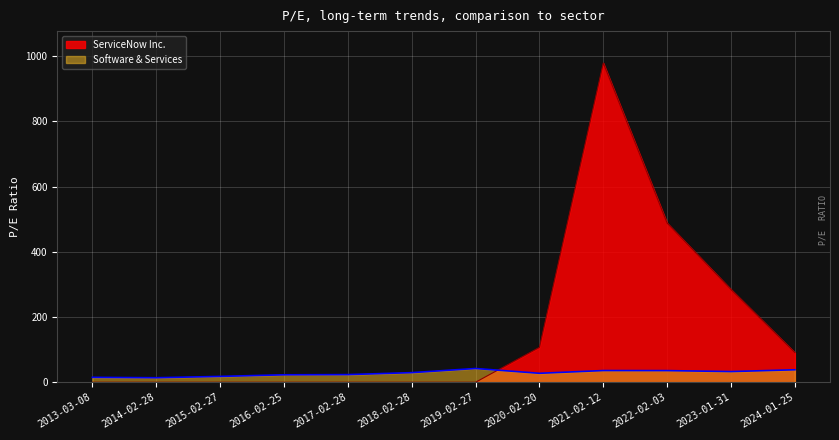

Which has a higher value, 2017-02-28 or 2023-01-31?

2023-01-31